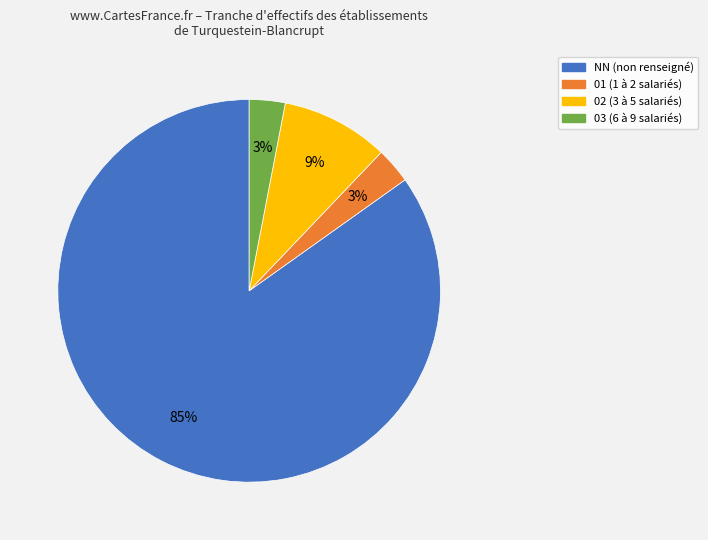

Do 02 and 03 together represent more than half of the pie?

No